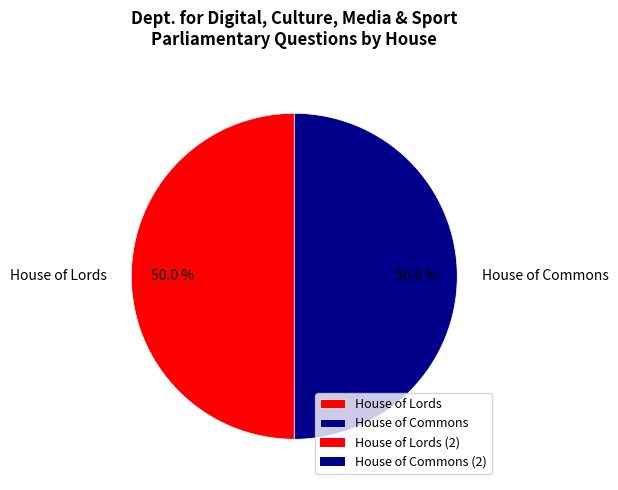

Combined, what portion of the pie is House of Lords and House of Commons?

100.0%